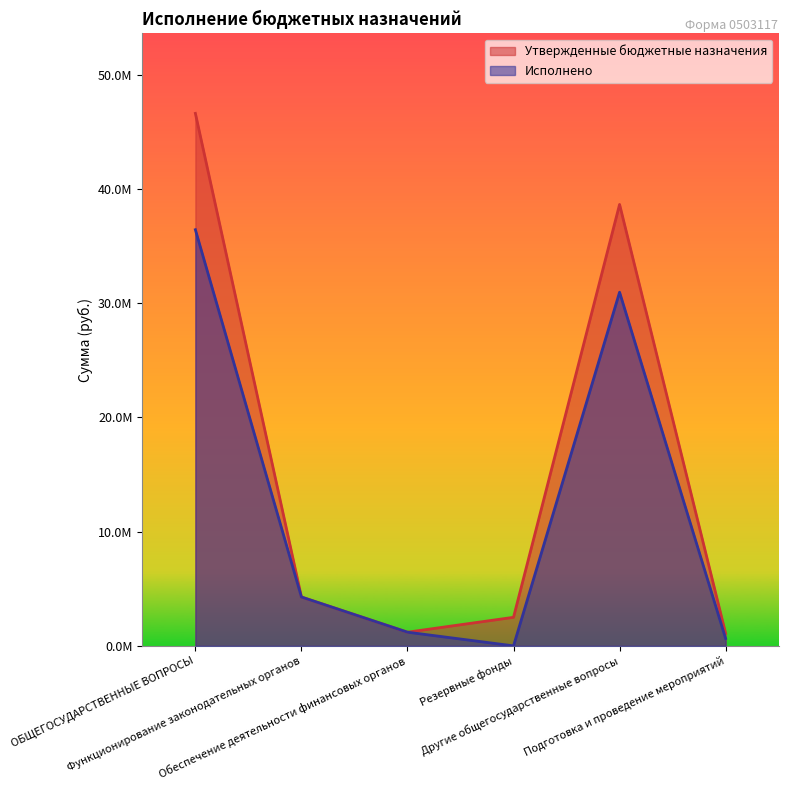

How many data points does each series have?

6